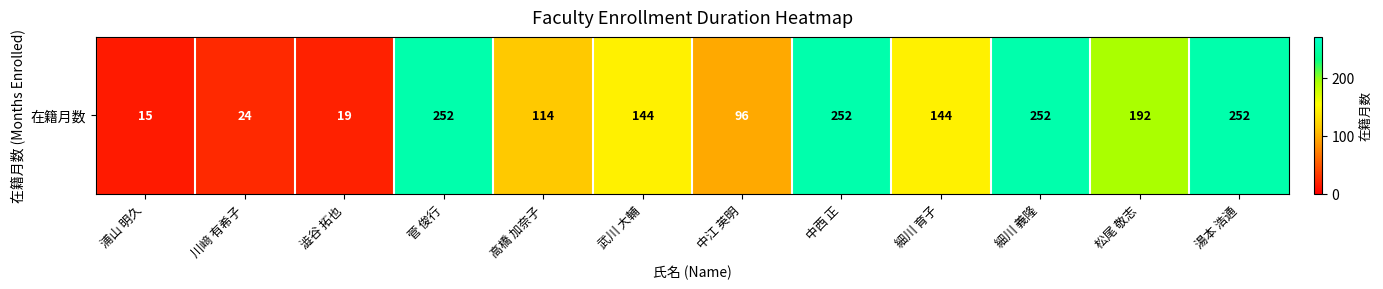

List the labels in order of value, largest first.

菅 俊行, 中西 正, 細川 義隆, 湯本 浩通, 松尾 敬志, 武川 大輔, 細川 育子, 高橋 加奈子, 中江 英明, 川﨑 有希子, 澁谷 拓也, 浦山 明久